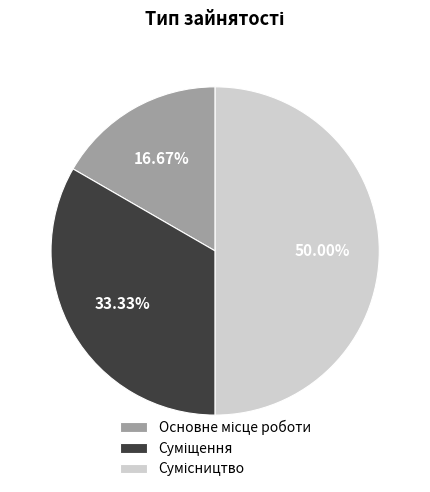

What percentage is the Сумісництво slice, to the nearest percent?

50%